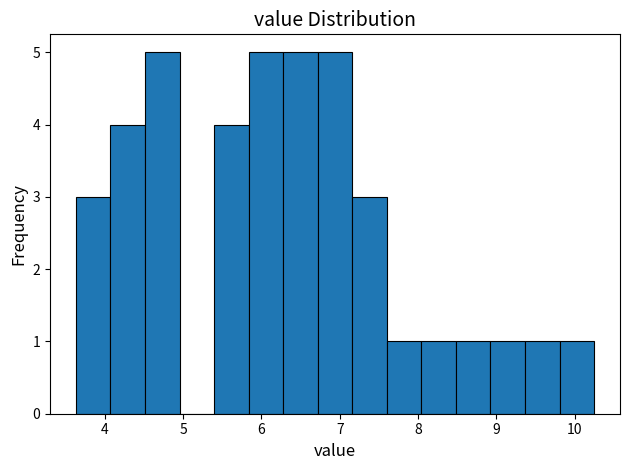

Reading left to right, list every bar in this chart as the range it spans on the x-axis followed by its height. Neither the bar edges nor the heights are printed on the chart, so give them approximately, as read against the axes.

3.6 to 4.1: 3
4.1 to 4.5: 4
4.5 to 5.0: 5
5.0 to 5.4: 0
5.4 to 5.8: 4
5.8 to 6.3: 5
6.3 to 6.7: 5
6.7 to 7.2: 5
7.2 to 7.6: 3
7.6 to 8.0: 1
8.0 to 8.5: 1
8.5 to 8.9: 1
8.9 to 9.4: 1
9.4 to 9.8: 1
9.8 to 10.3: 1